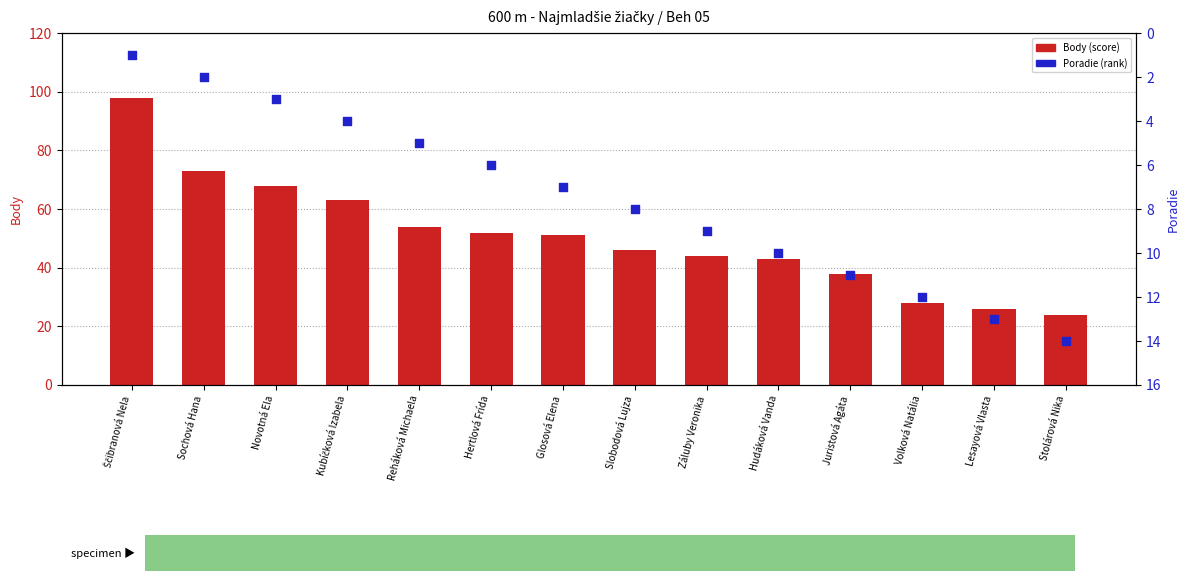

Which series has the widest spread of Y values?

Body